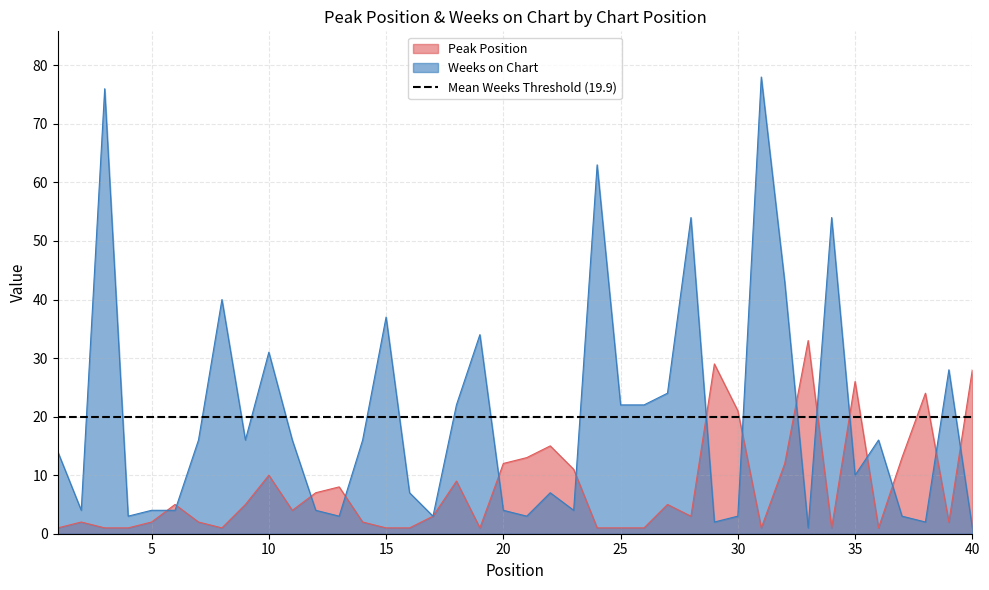

What is the difference between the Weeks on Chart values at 33 and 36?

15